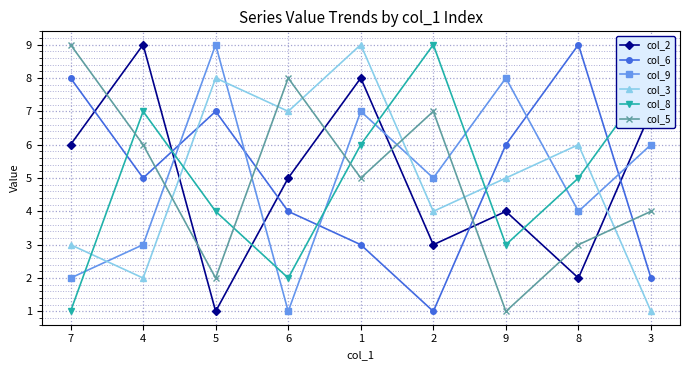

At which label does col_9 first exceed 5?

5